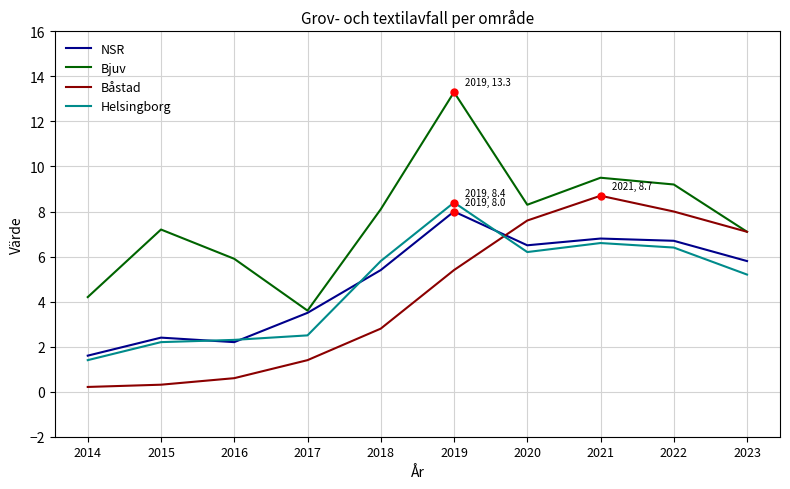

What is the sum of all Helsingborg values?

47.0